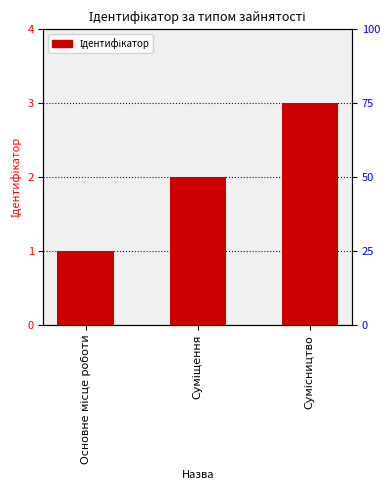

List the labels in order of value, largest first.

Сумісництво, Суміщення, Основне місце роботи